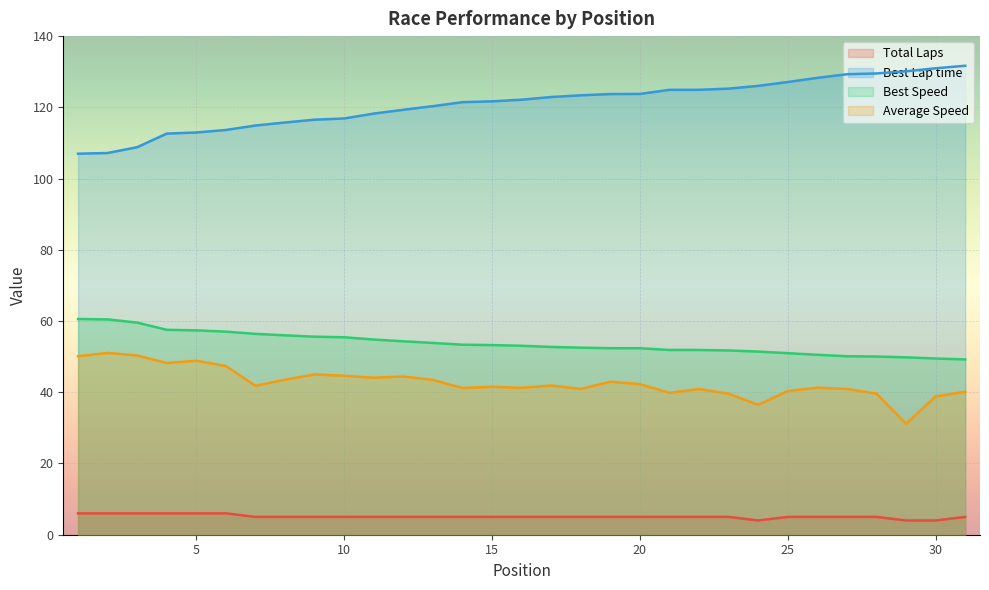

True or false: Total Laps has a value of 6.0 at 5.

True